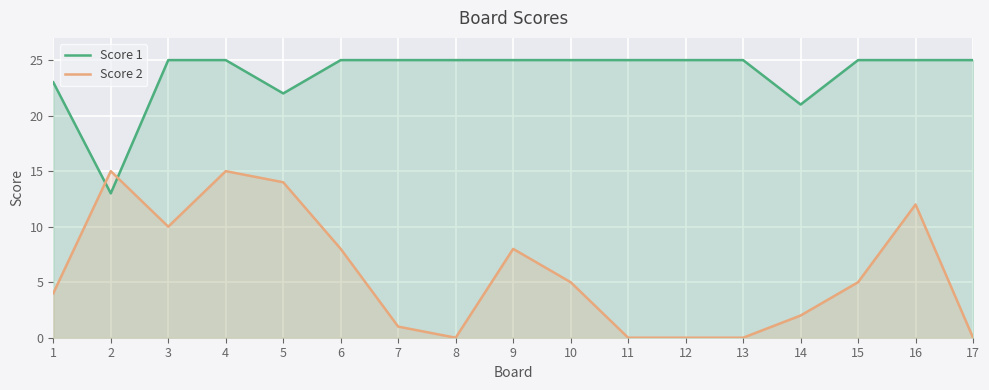

What is the difference between the second highest and minimum values in the Score 1 series?

12